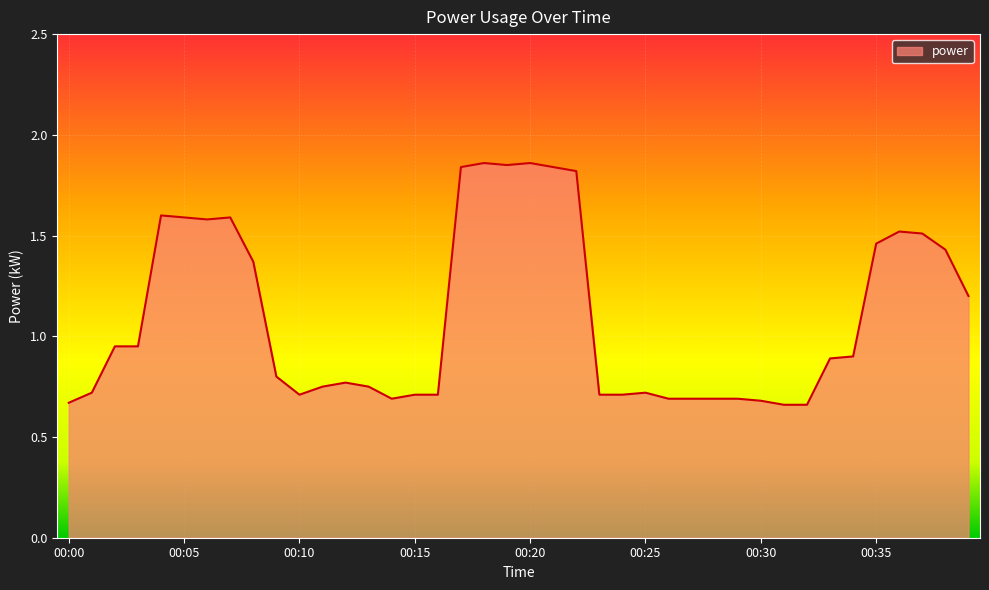

What is the average value?

1.1